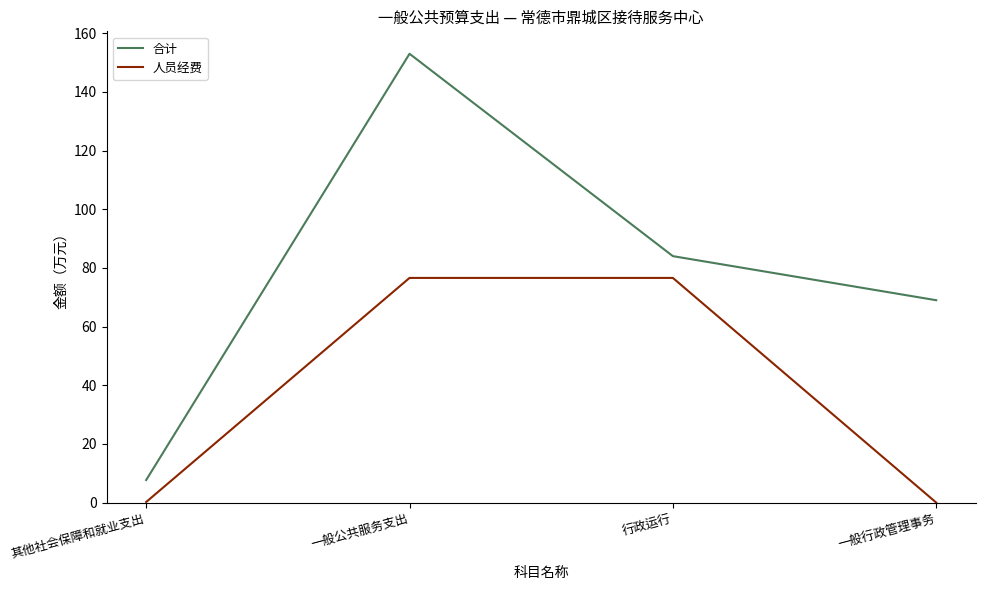

List the series in order of their peak value, lowest first.

人员经费, 合计